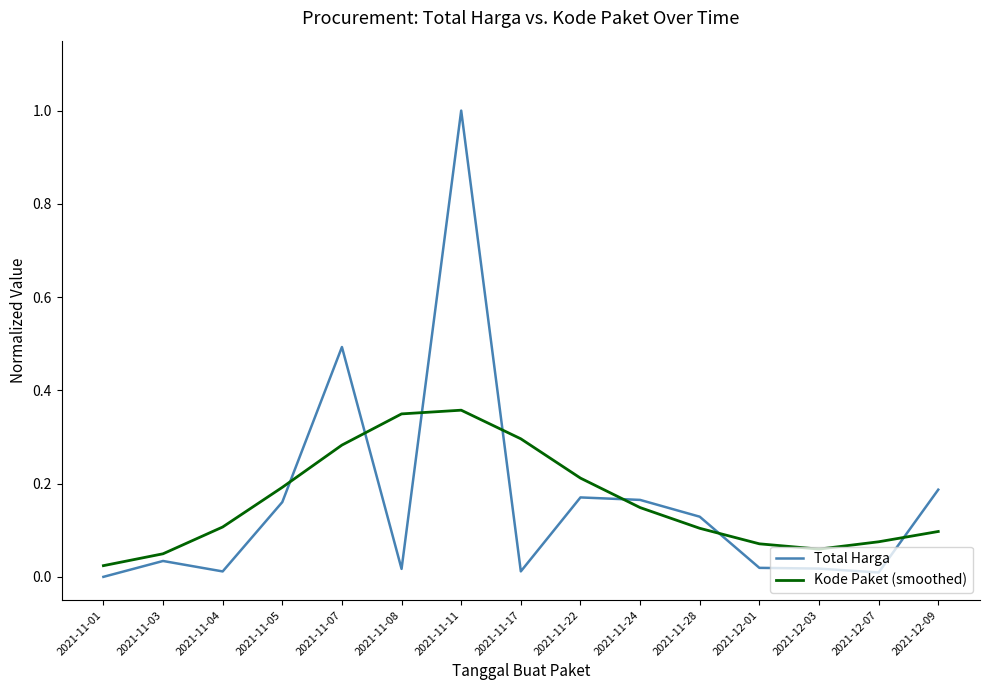

Is this an area chart (filled region under the line)?

No